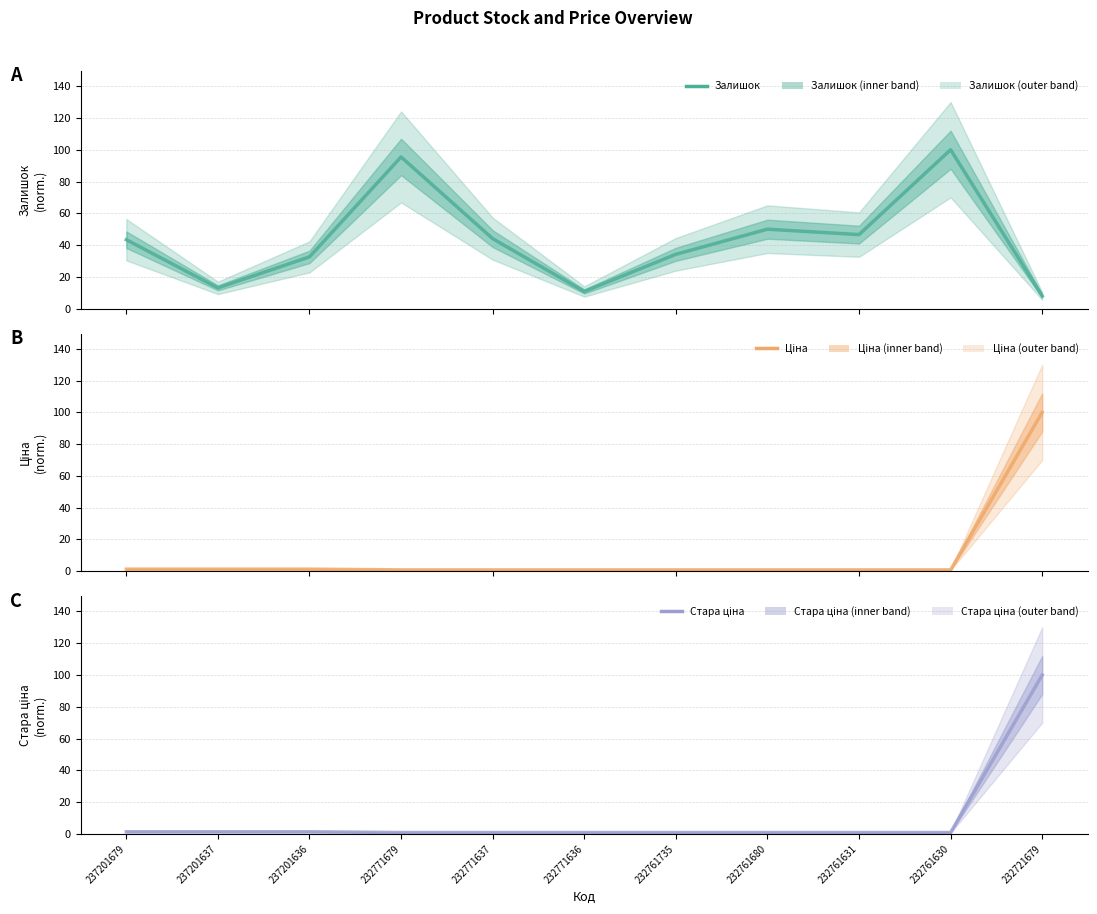

Where do Залишок and Стара ціна first cross each other?

232761630 and 232721679